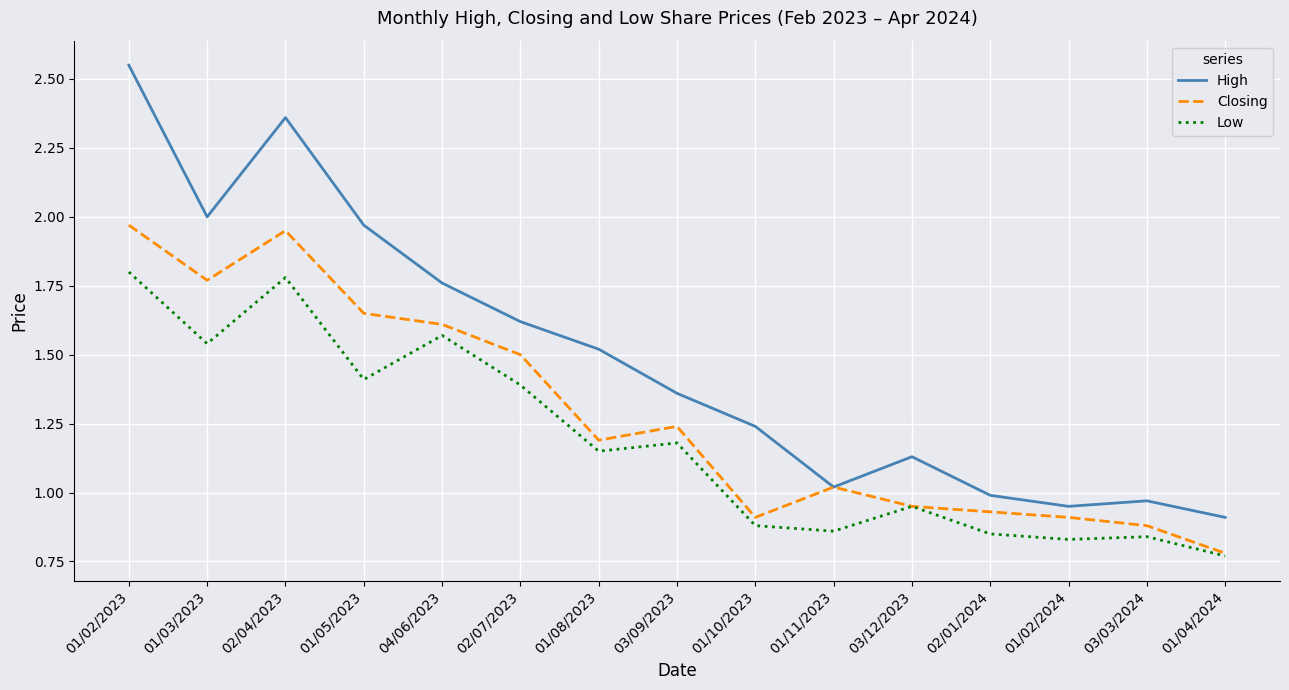

Where is the first local maximum for Low?

02/04/2023